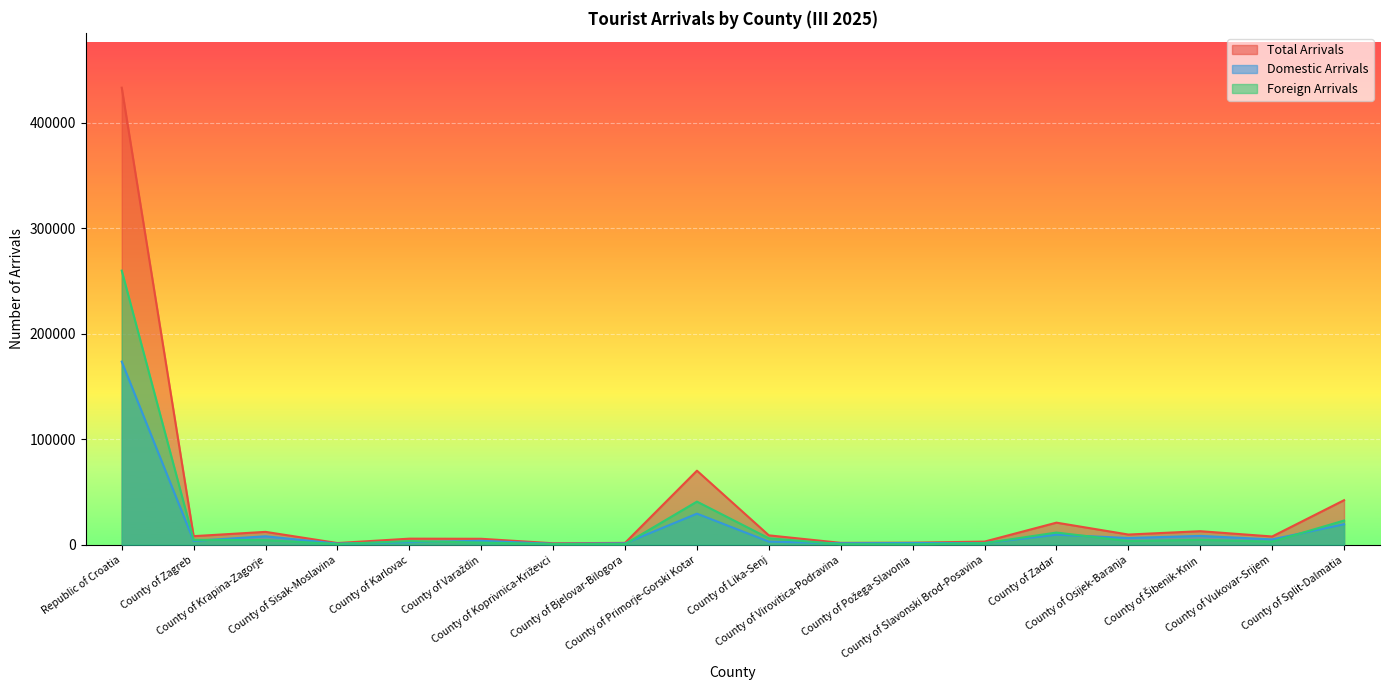

List the series in order of their overall mean, highest first.

Total Arrivals, Foreign Arrivals, Domestic Arrivals